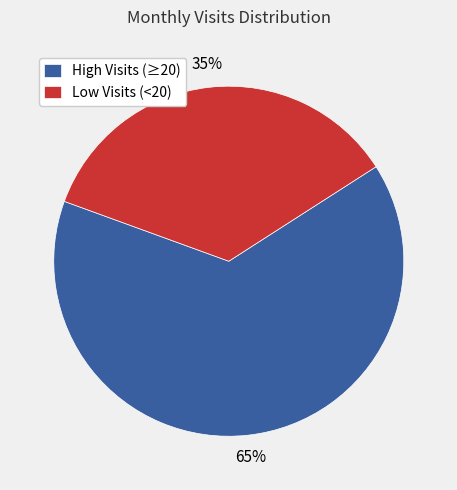

Which has a higher value, Low Visits (<20) or High Visits (≥20)?

High Visits (≥20)